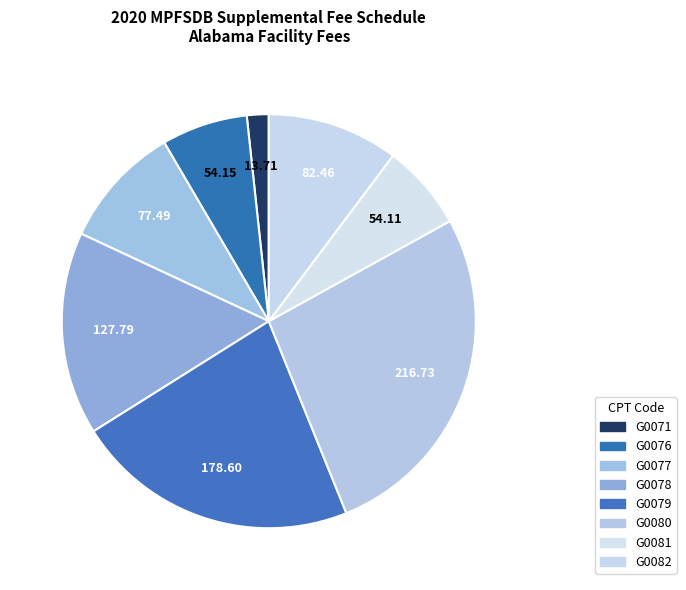

Count the number of slices in the pie.

8